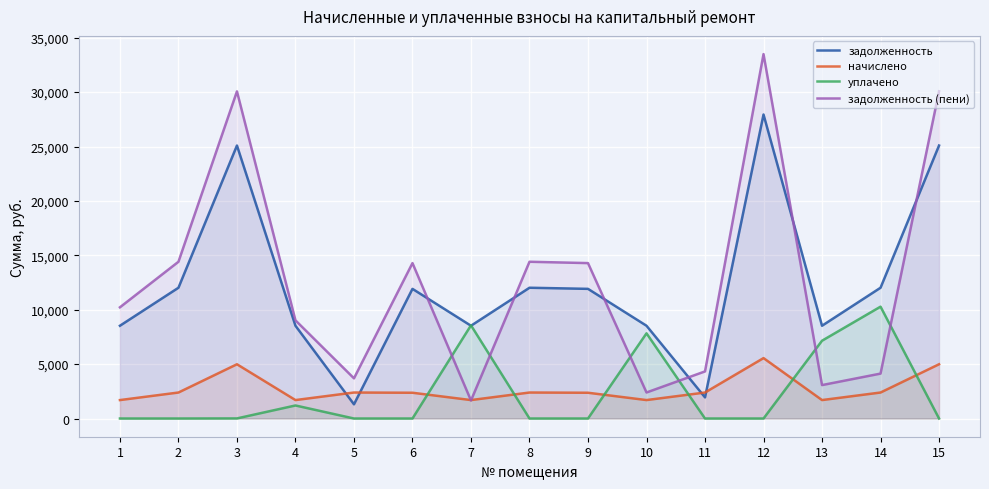

The value of уплачено at 11 is 0.0. True or false?

True